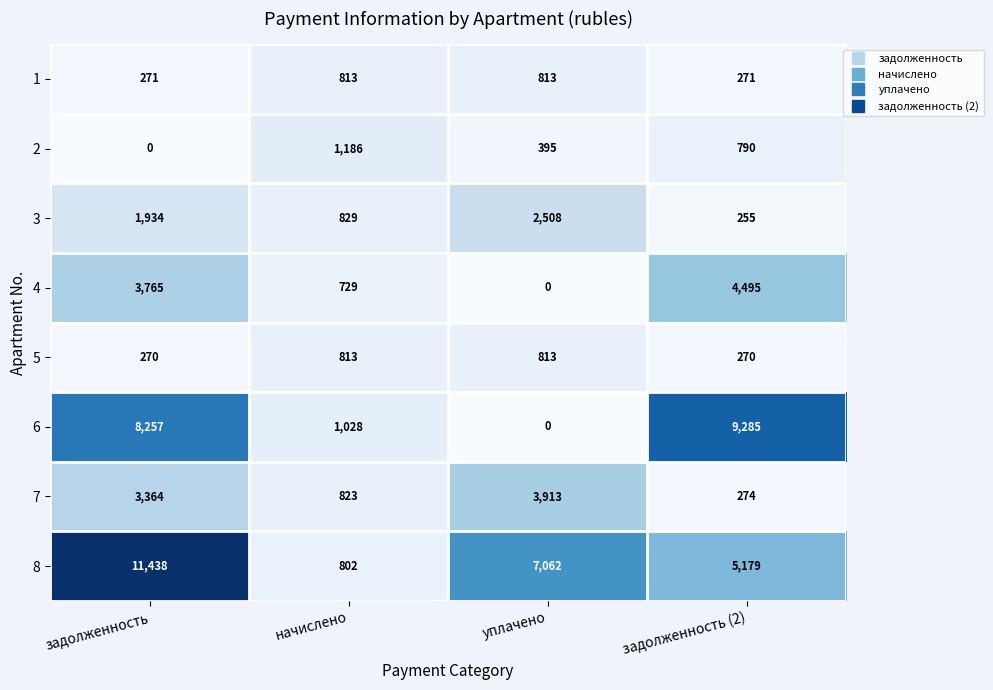

How many data points in 7 are less than 3364?

2